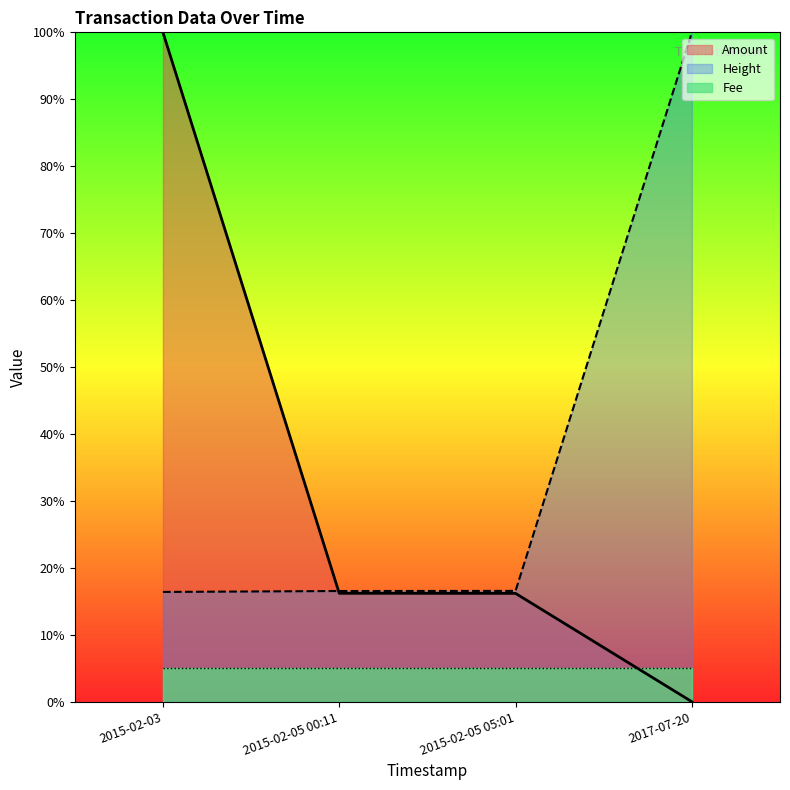

Which series has the largest total across all categories?

Height